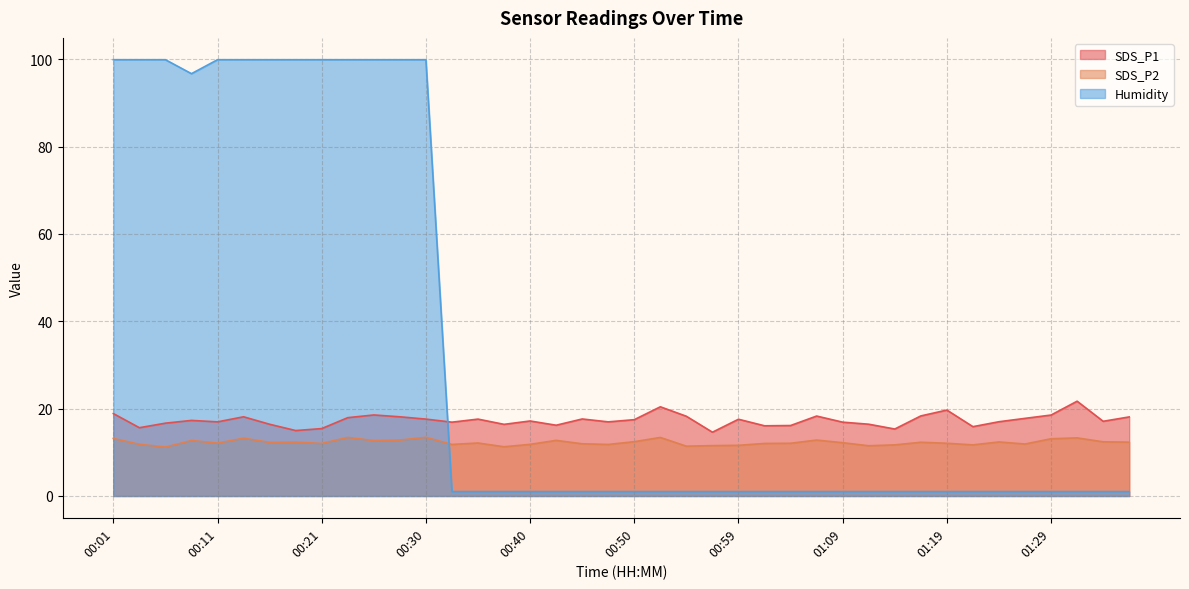

The value of SDS_P1 at 00:23 is 5.1. True or false?

False